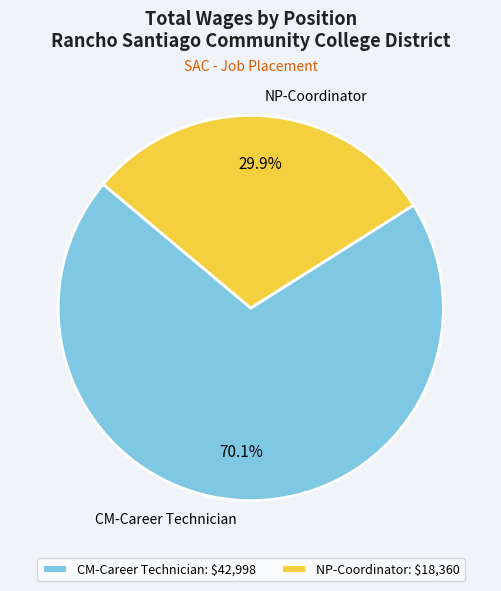

What is the majority slice?

CM-Career Technician